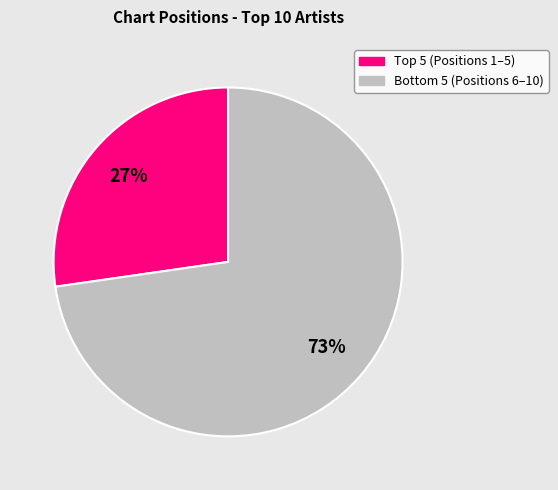

To the nearest percent, what is the average slice percentage?

50%